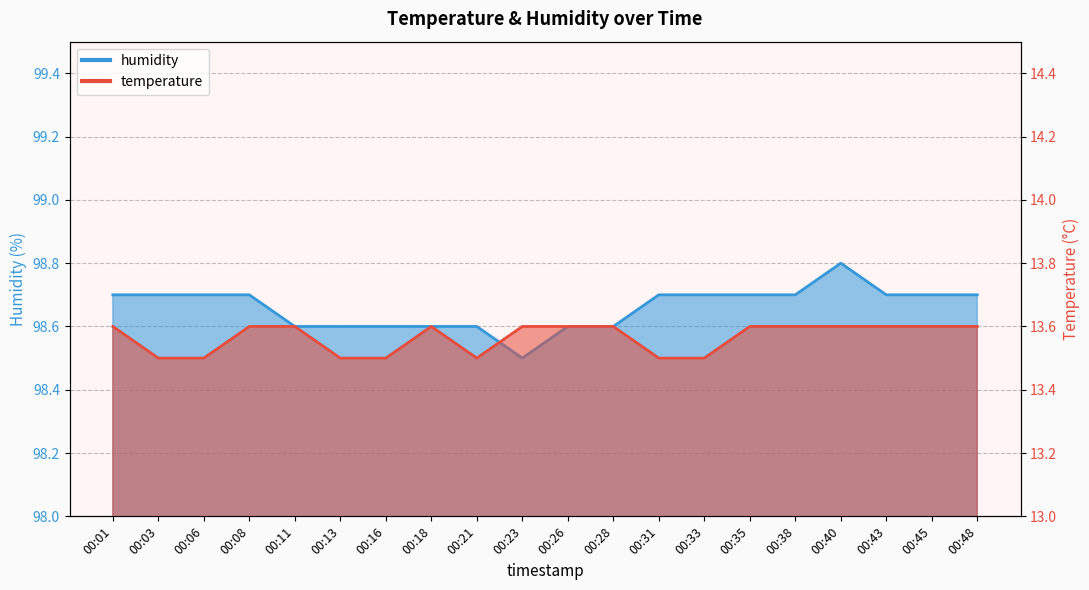

List the series in order of their overall mean, highest first.

humidity, temperature